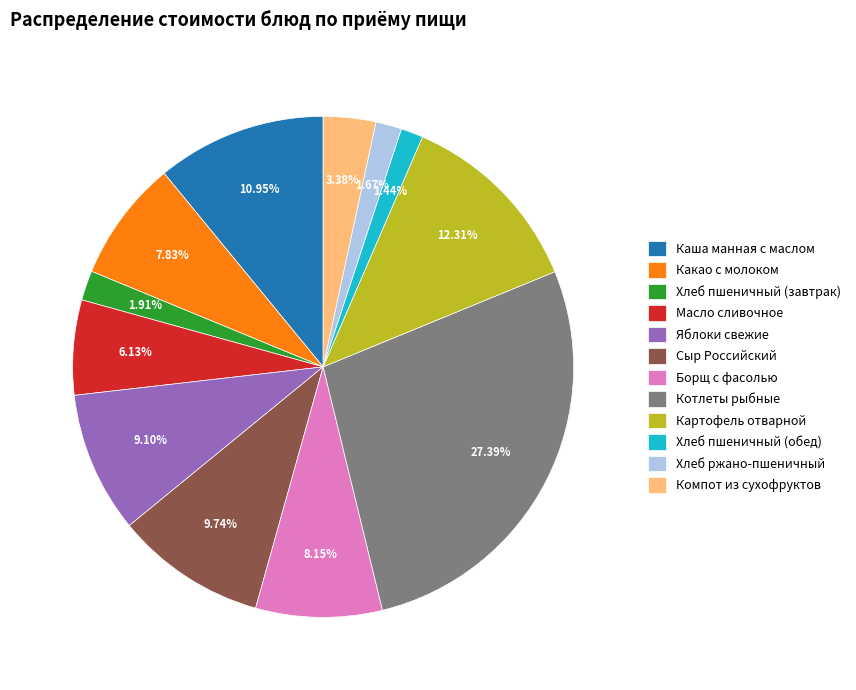

To the nearest percent, what is the difference between the Каша манная с маслом and Хлеб пшеничный (обед) slice percentages?

10%